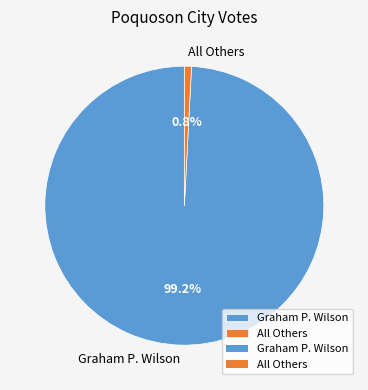

Which slice is the smallest?

All Others